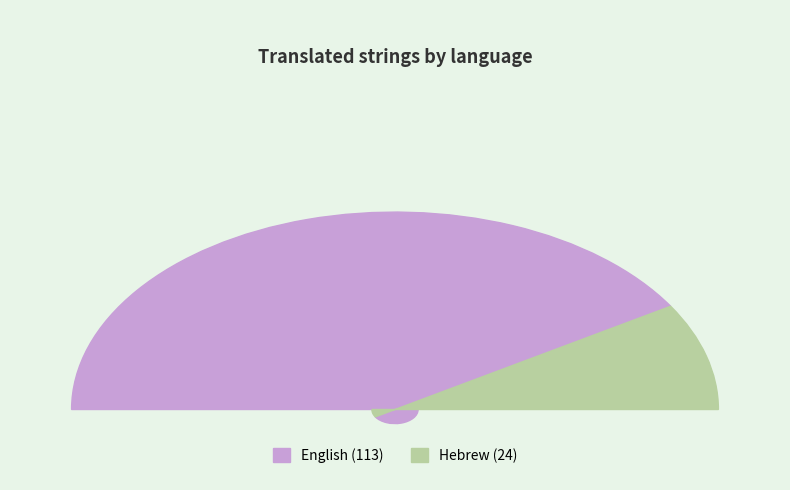

What portion of the pie excludes English?

17.5%